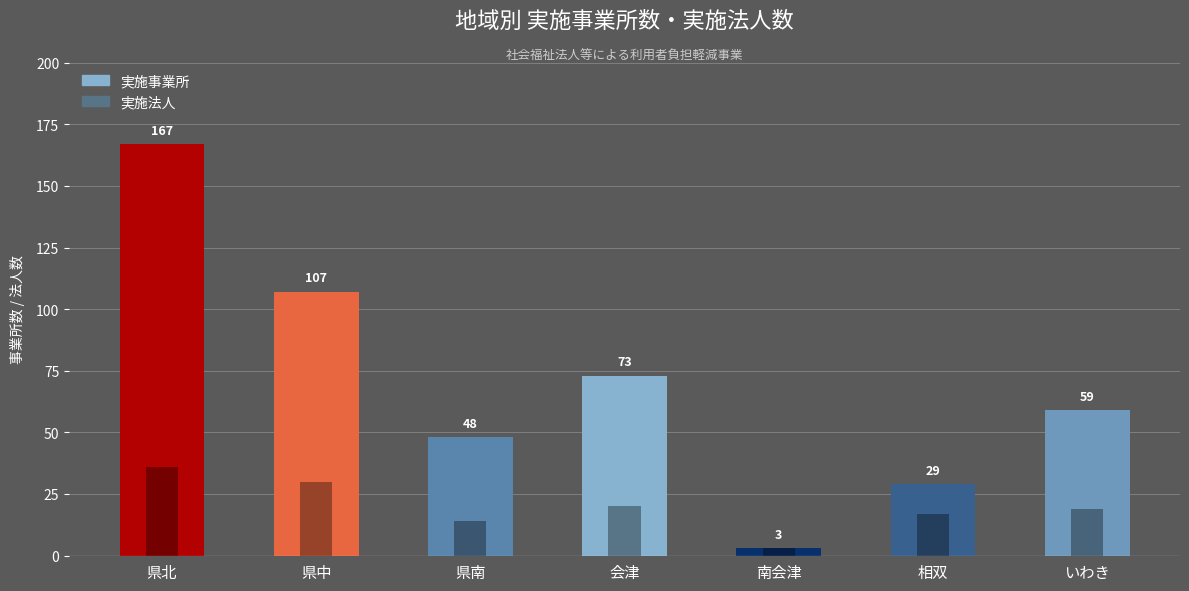

How many values in the 実施事業所 series exceed 59?

3